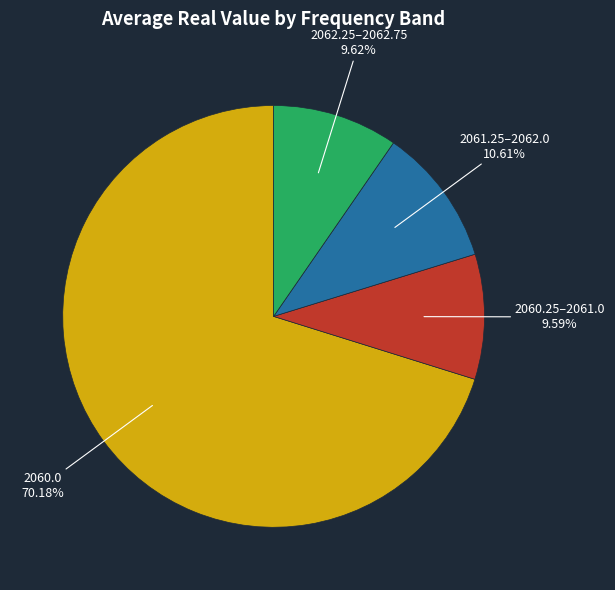

Is there a majority slice in this chart?

Yes